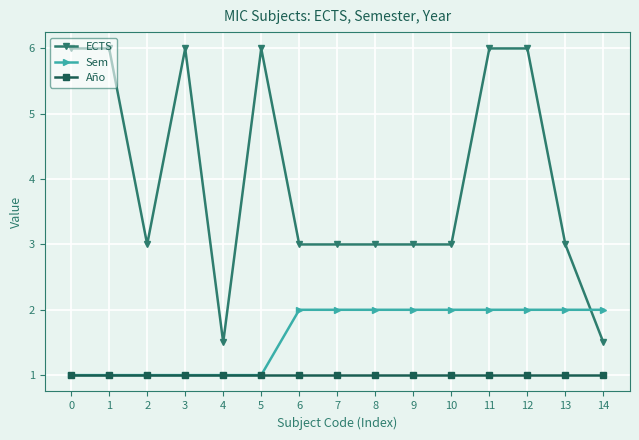

The Sem series shows 2.0 at 12. True or false?

True